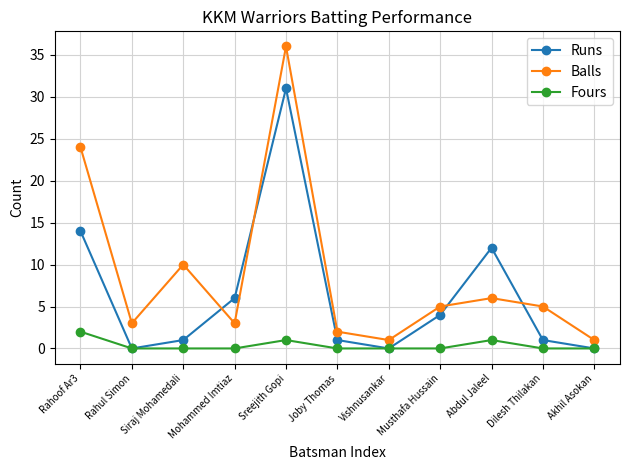

What position from the left is Rahoof Ar3?

1